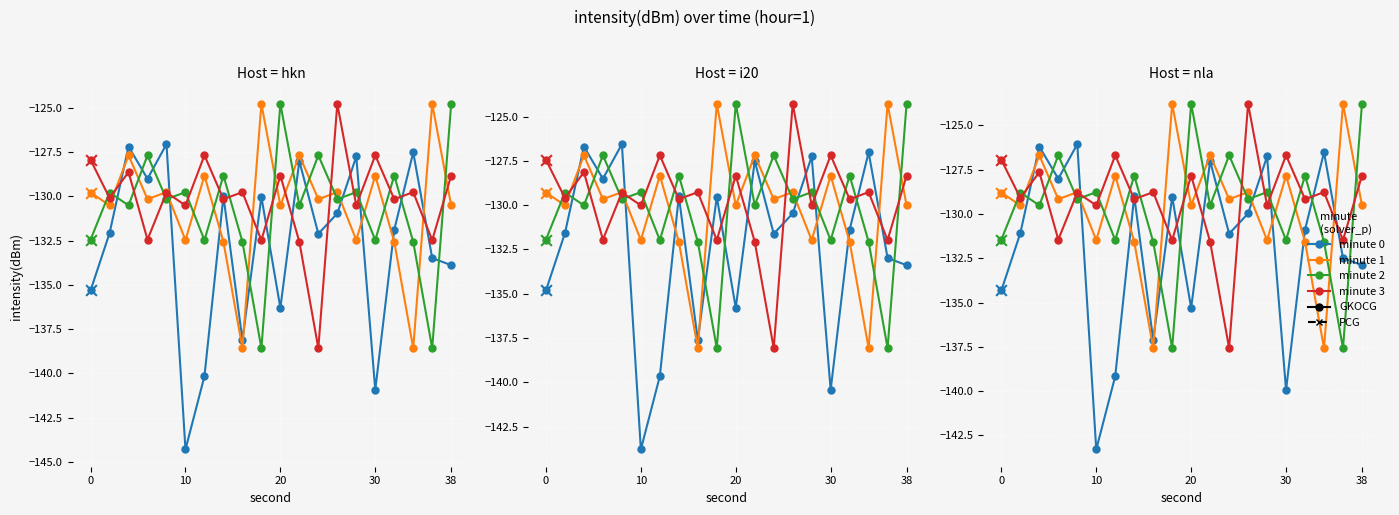

At how many categories does at least one series exceed -126?

5